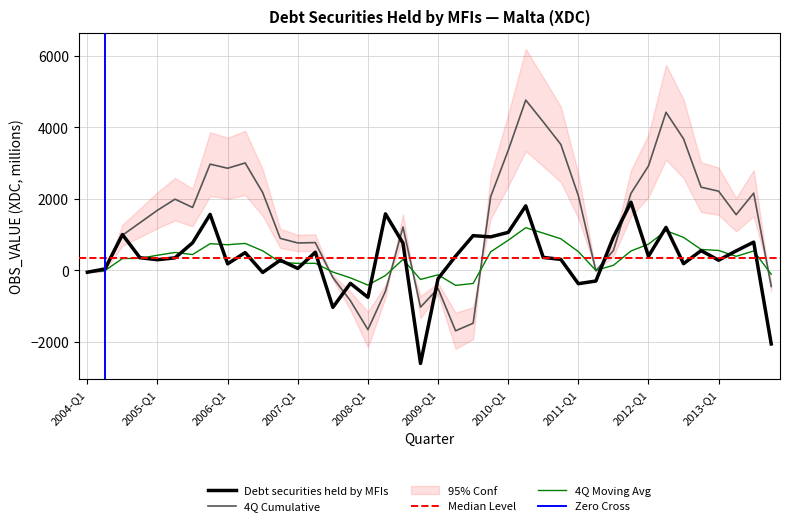

Count the number of values greater than 358.

20